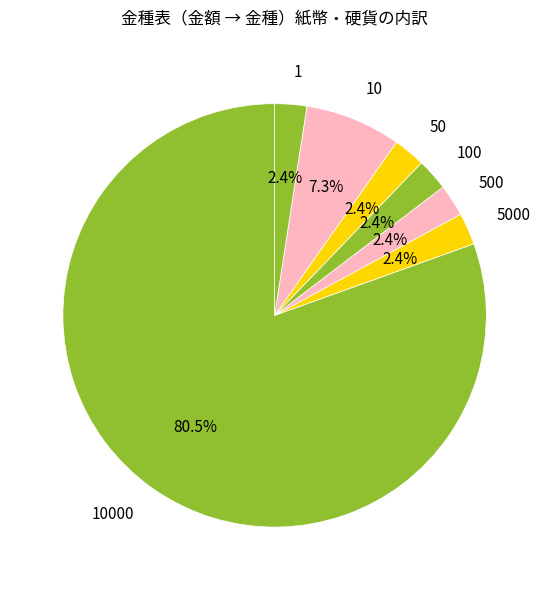

What is the ratio of the value at 10 to the value at 100?

3.0